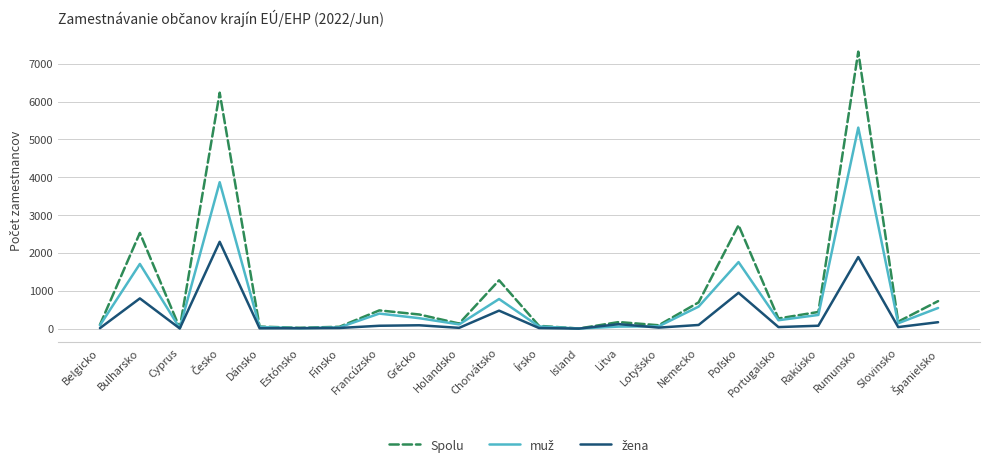

Which series has the largest range (max minus min)?

Spolu